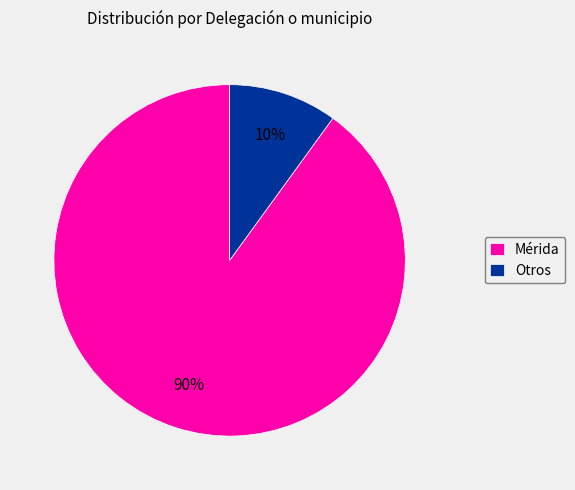

Approximately how many times larger is the value at Otros compared to Mérida?

0.1